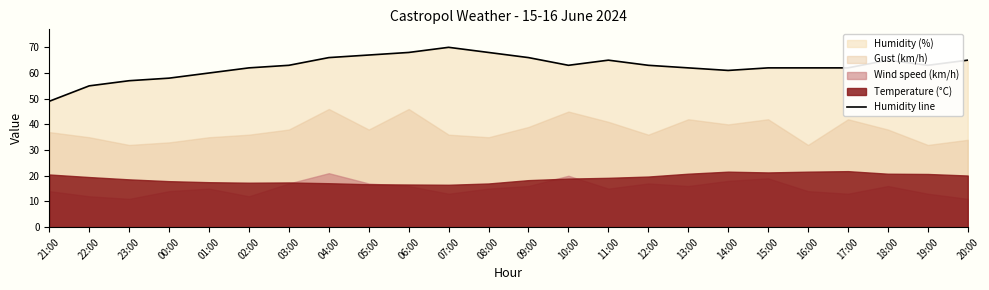

Rank the categories by value from lowest to highest.

21:00, 22:00, 23:00, 00:00, 01:00, 14:00, 02:00, 13:00, 15:00, 16:00, 17:00, 03:00, 10:00, 12:00, 19:00, 11:00, 18:00, 20:00, 04:00, 09:00, 05:00, 06:00, 08:00, 07:00